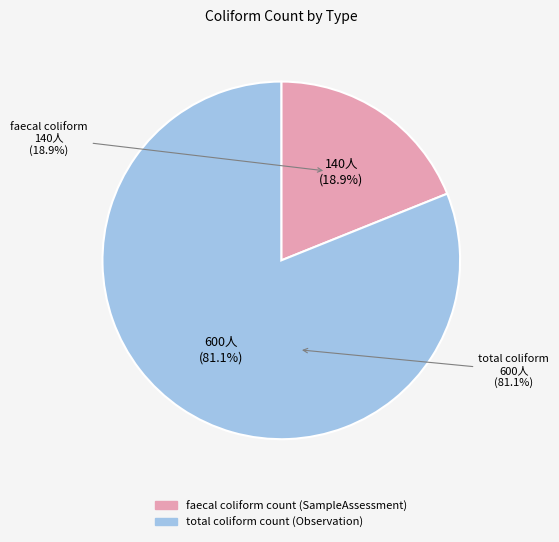

Count the number of slices in the pie.

2